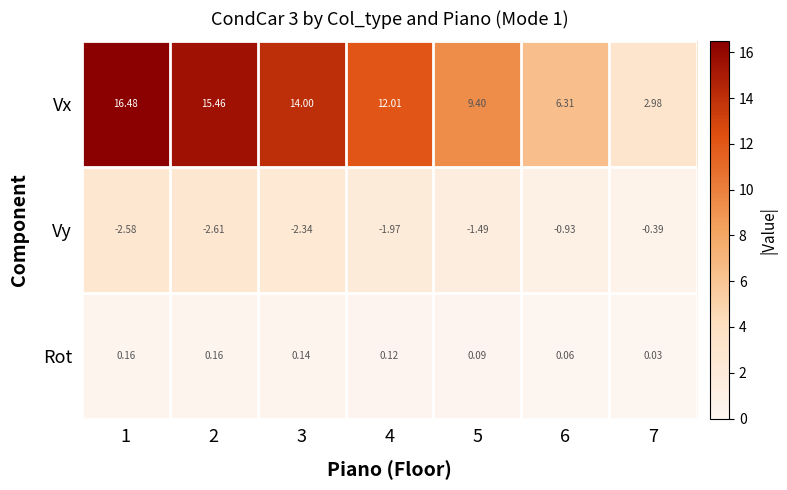

Rank the series at 2 from highest to lowest value.

Vx, Rot, Vy